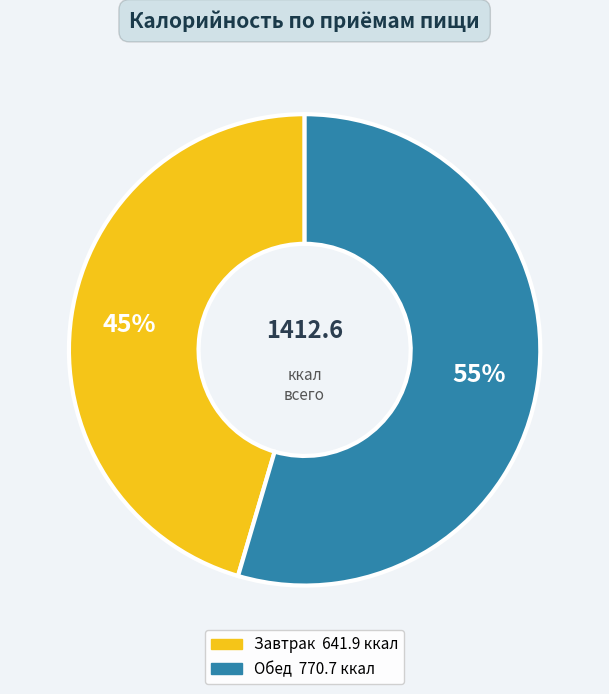

Do Завтрак and Обед together represent more than half of the pie?

Yes